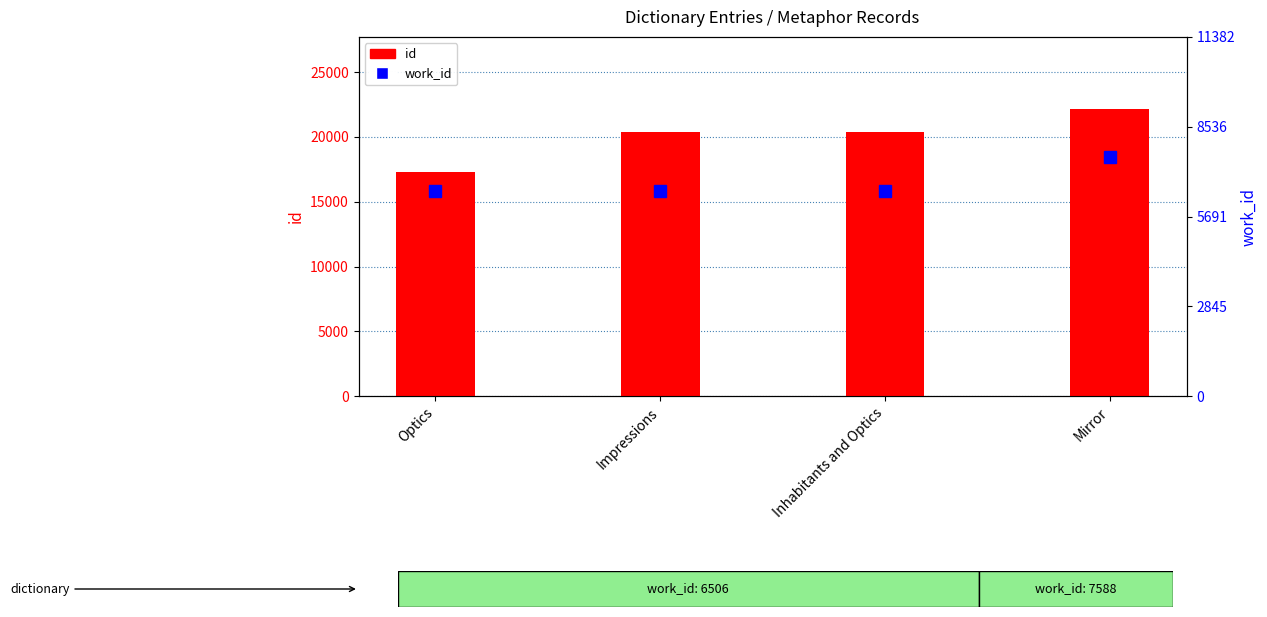

At how many categories does at least one series exceed 10617?

4